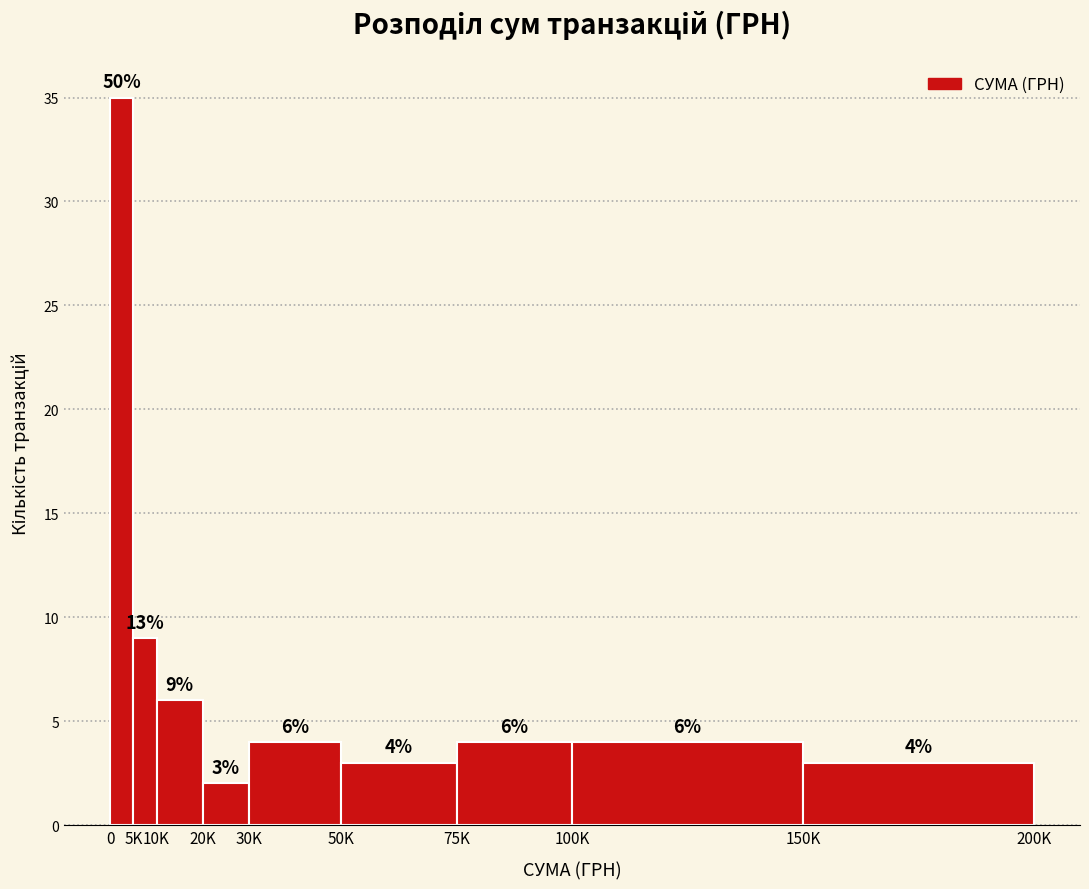

Reading left to right, transcribe all the data shown in this chart.

0=35	5K=9	10K=6	20K=2	30K=4	50K=3	75K=4	100K=4	150K=3